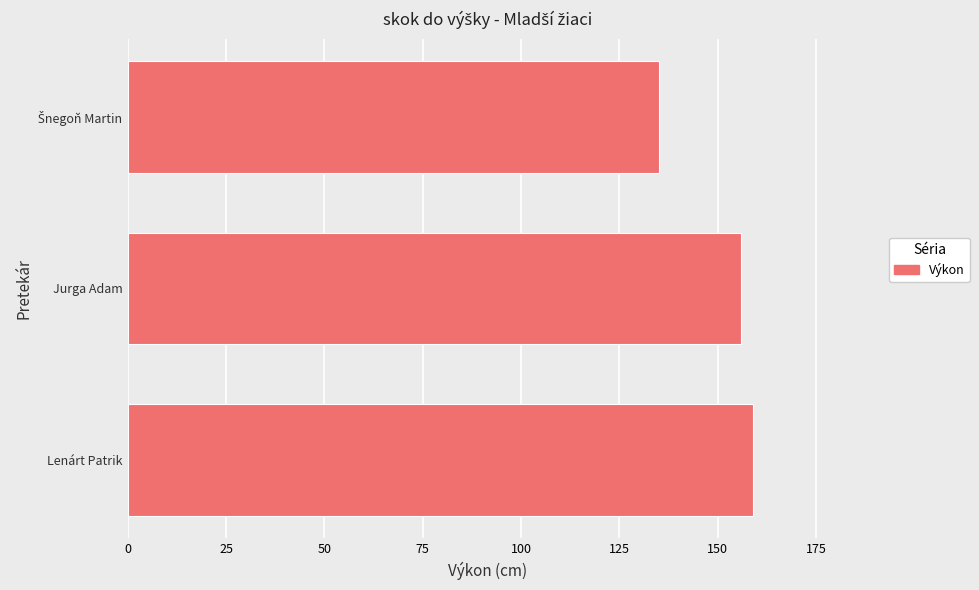

Count the number of categories in the chart.

3